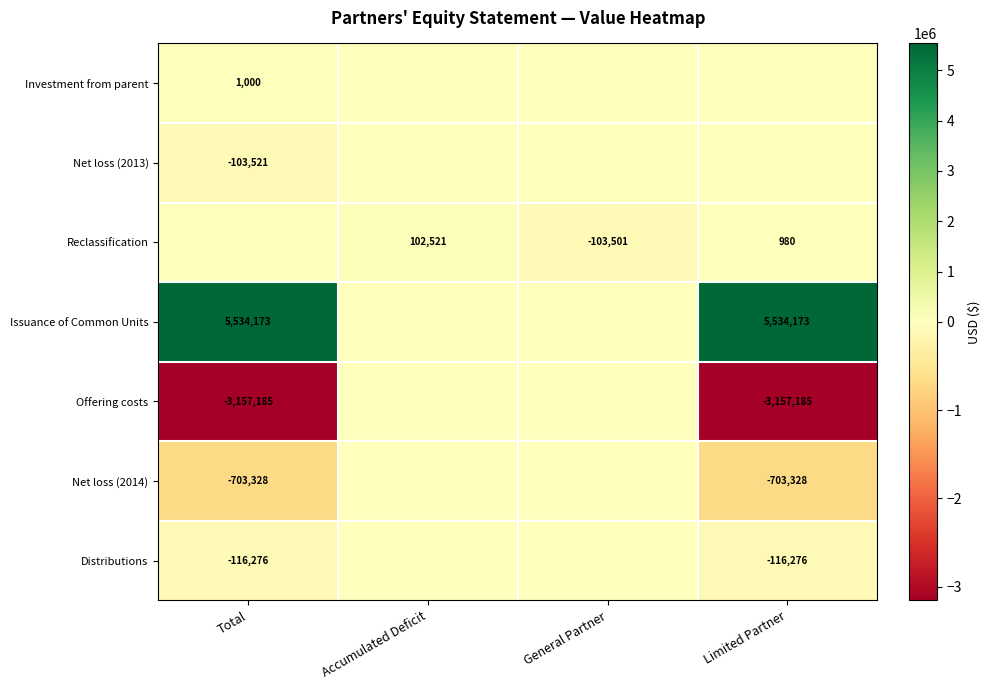

The value of Reclassification at Limited Partner is 980. True or false?

True